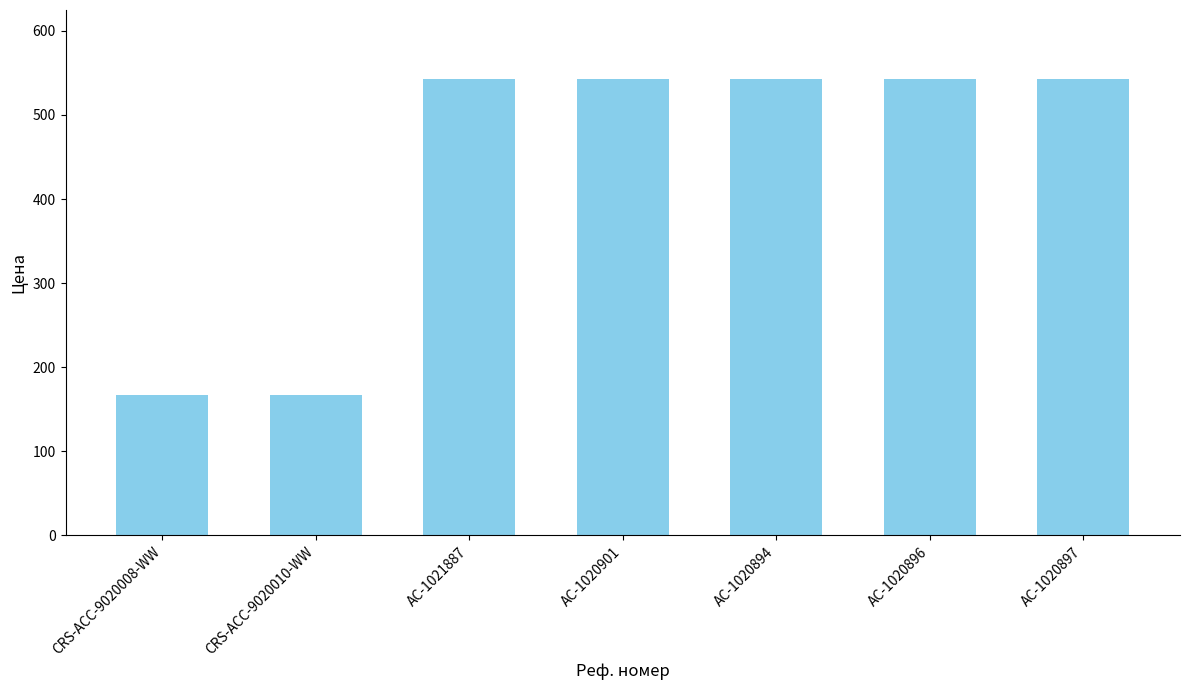

The value at AC-1021887 is 543.3. True or false?

True